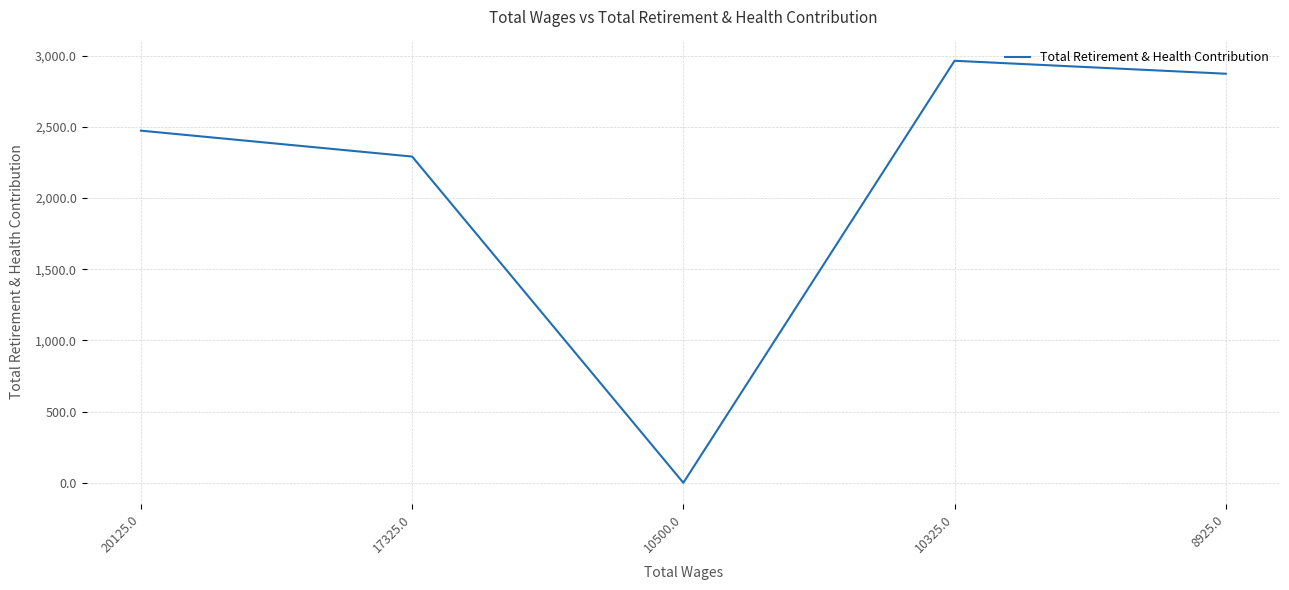

What is the average value?

2121